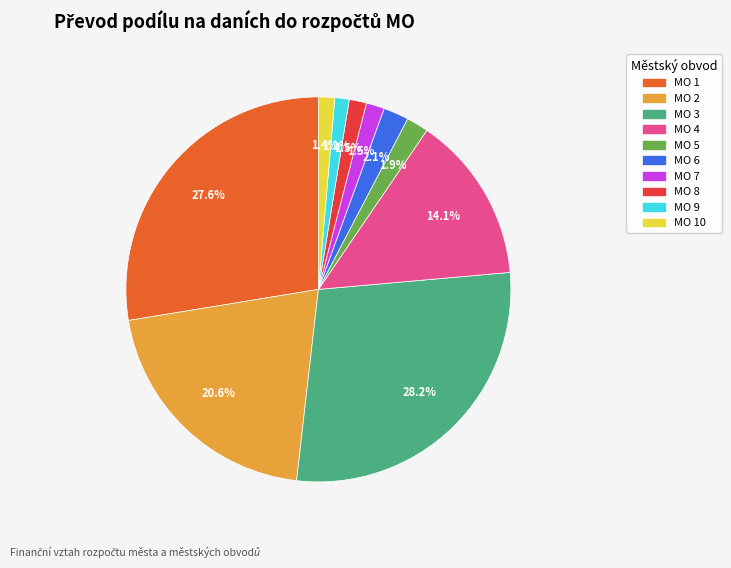

Is there a majority slice in this chart?

No